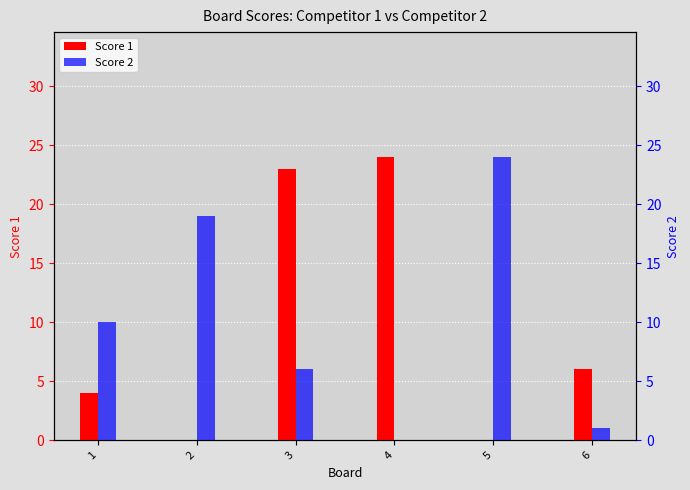

What is the difference between the Score 2 values at 2 and 3?

13